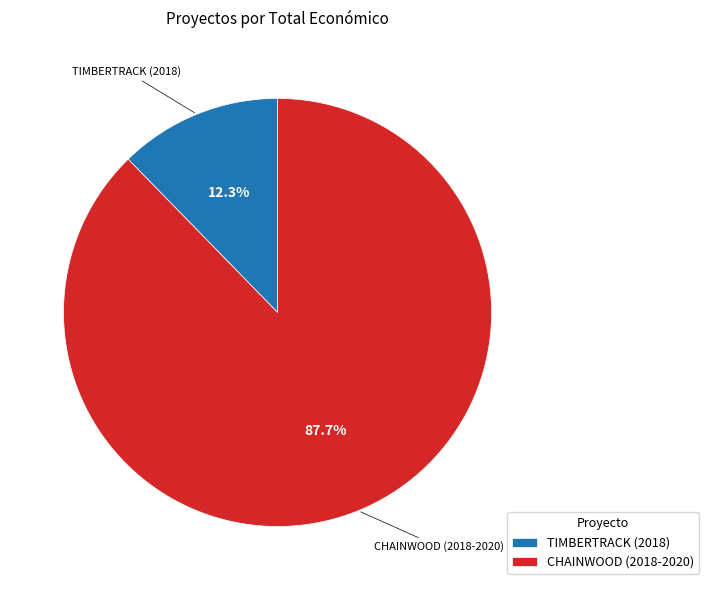

Between CHAINWOOD (2018-2020) and TIMBERTRACK (2018), which is larger?

CHAINWOOD (2018-2020)